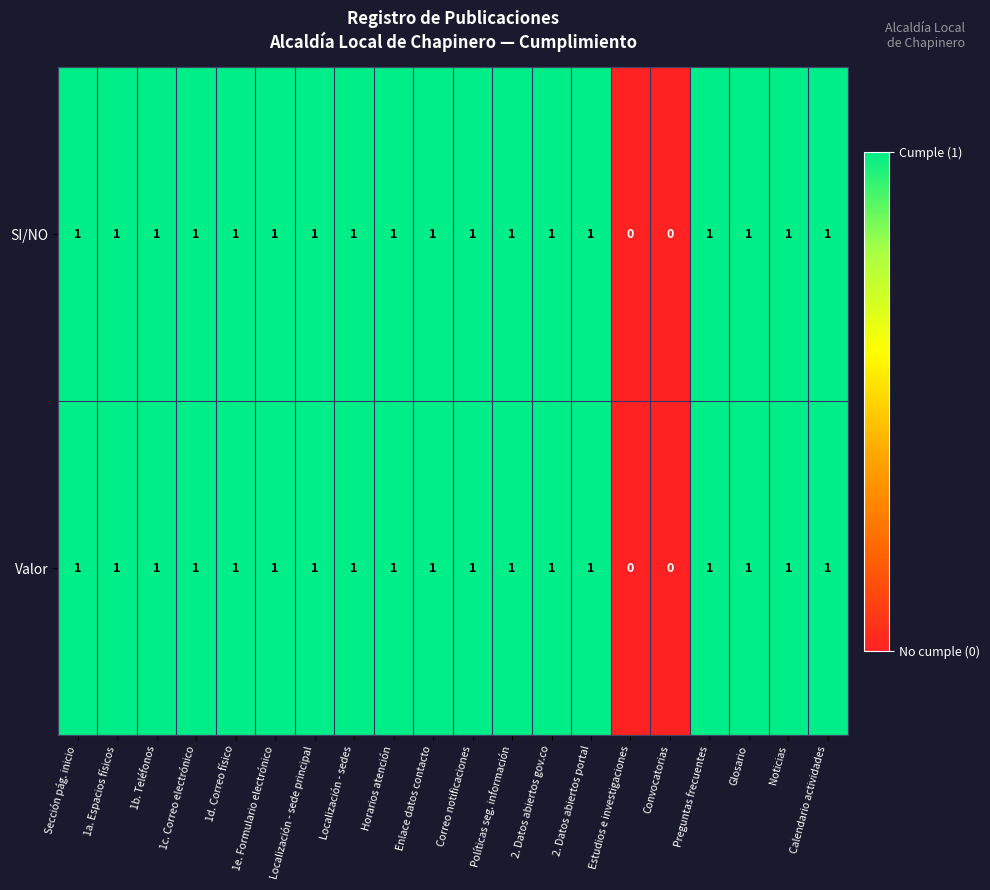

How many distinct data groups are displayed?

2